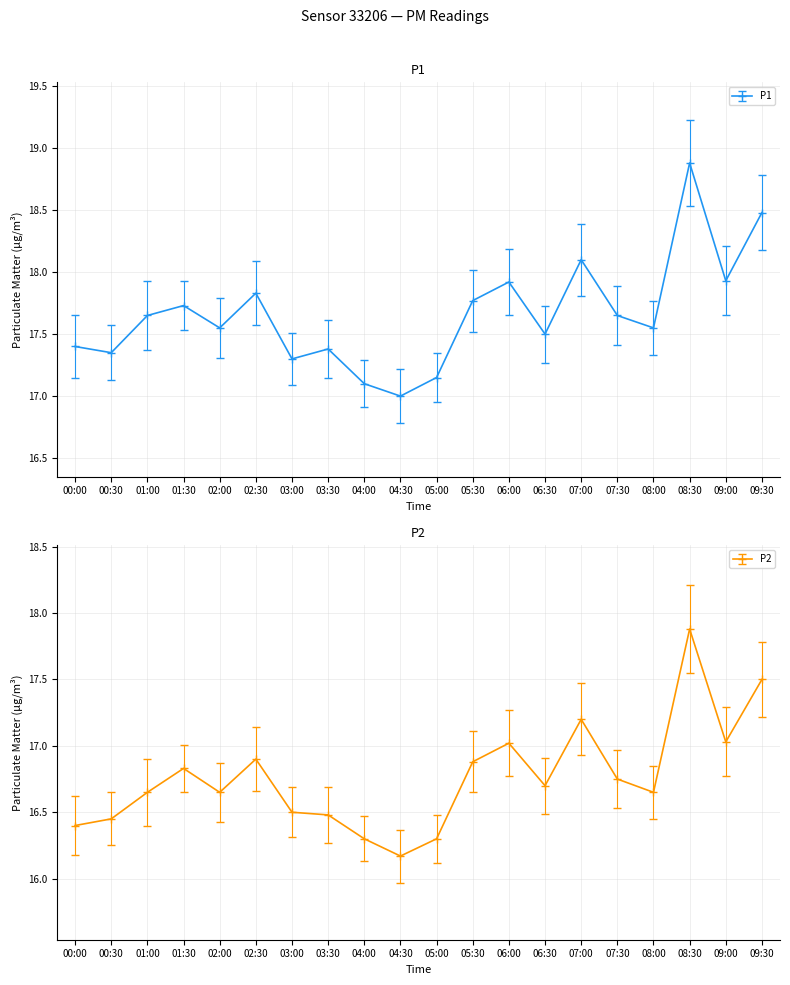

Which category has the highest value in the P1 series?

08:30